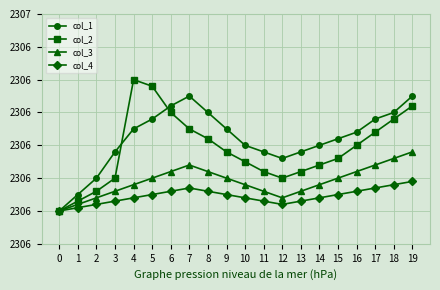

What is the value of the col_3 point at the 4th from the left?

2306.1